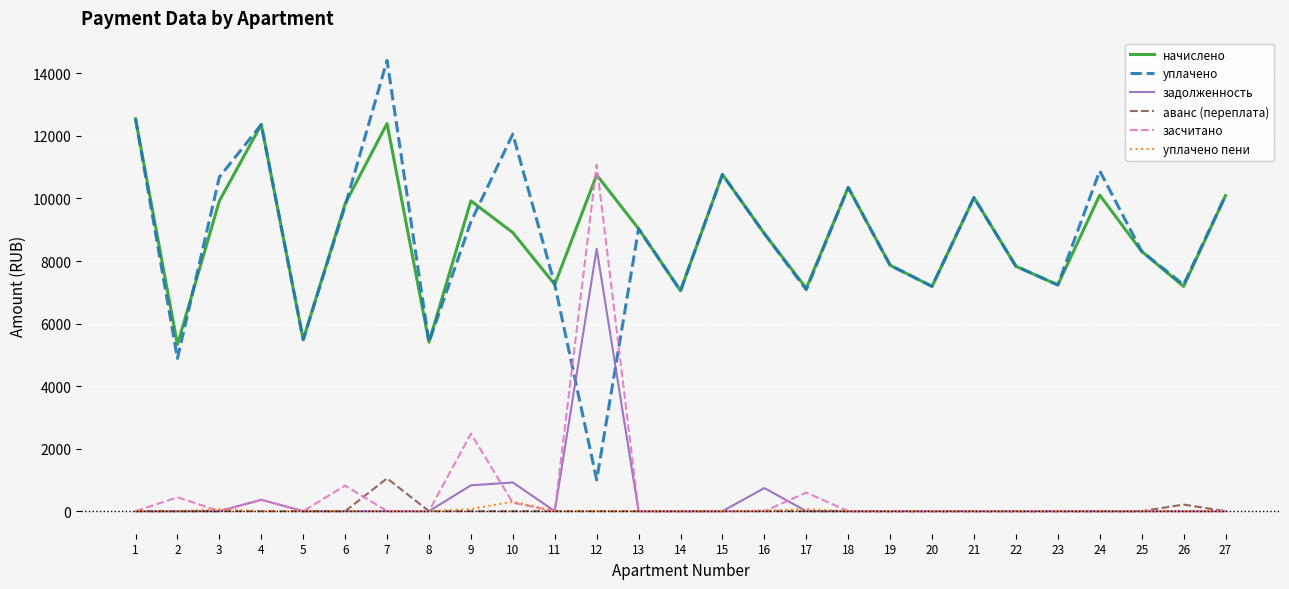

At which category is the sum across all series the highest?

12